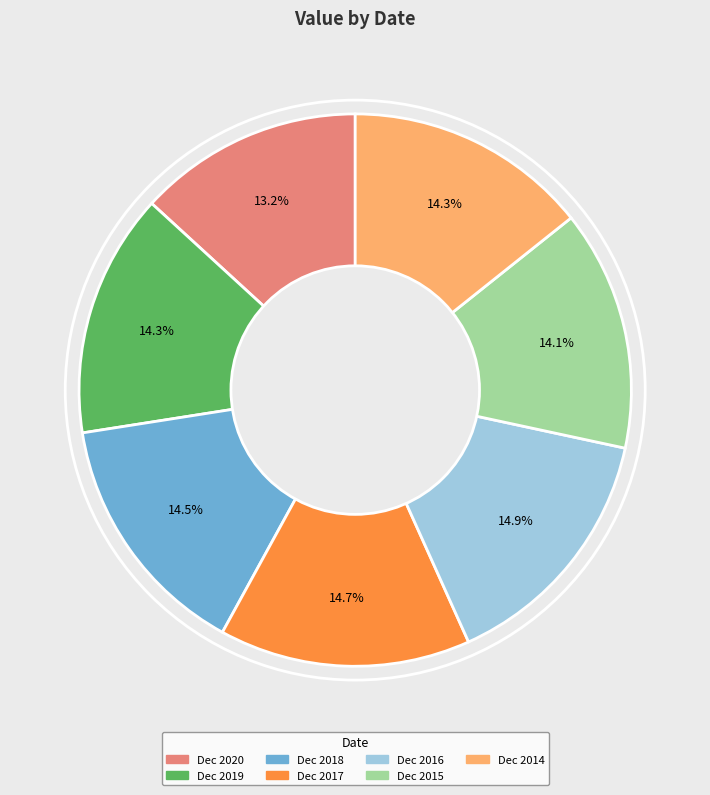

Combined, do Dec 2014 and Dec 2015 account for over 50%?

No